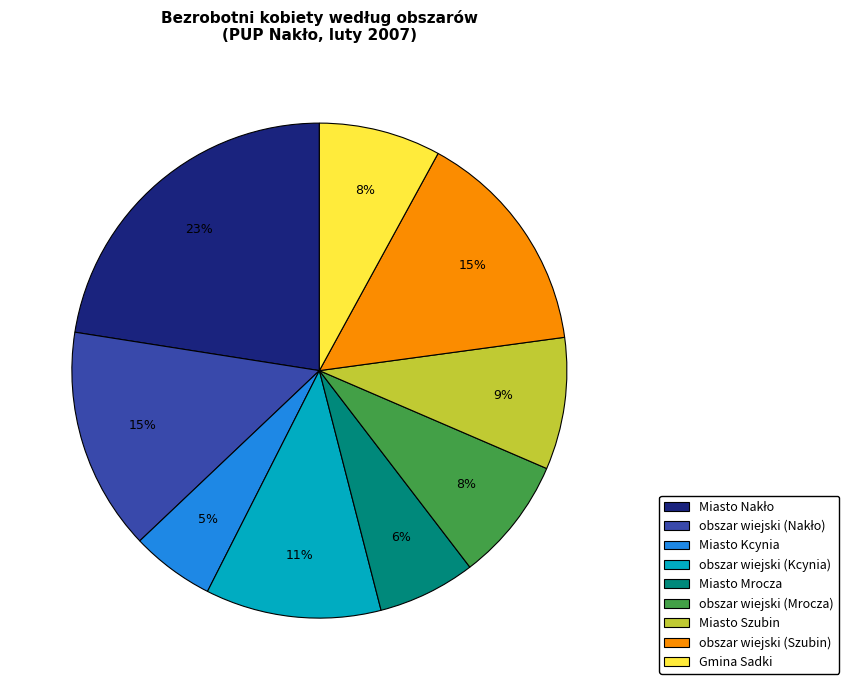

Which slice is the smallest?

Miasto Kcynia